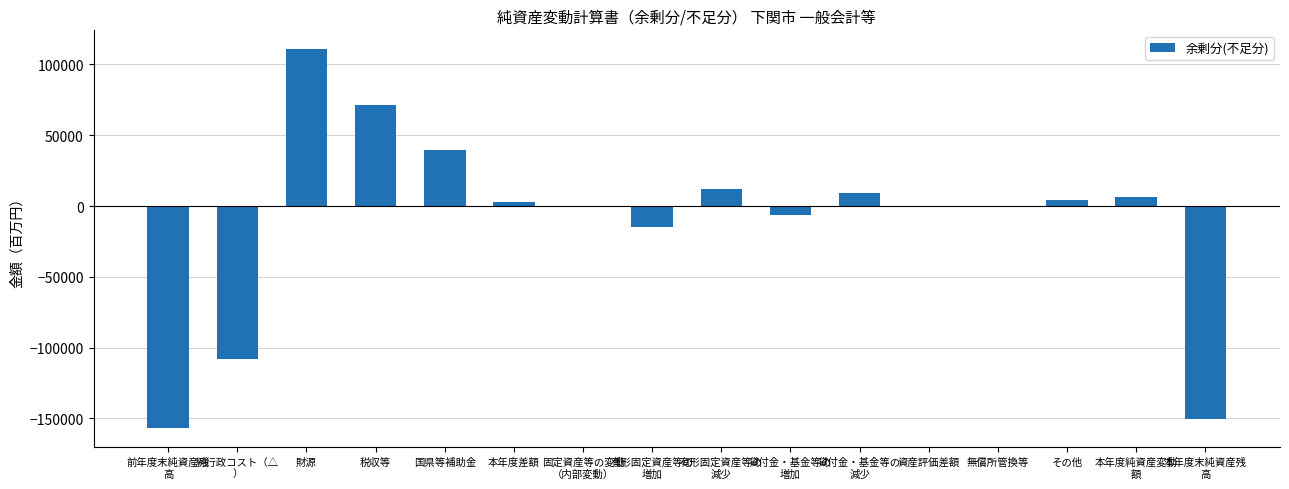

The value at 資産評価差額 is 0. True or false?

True